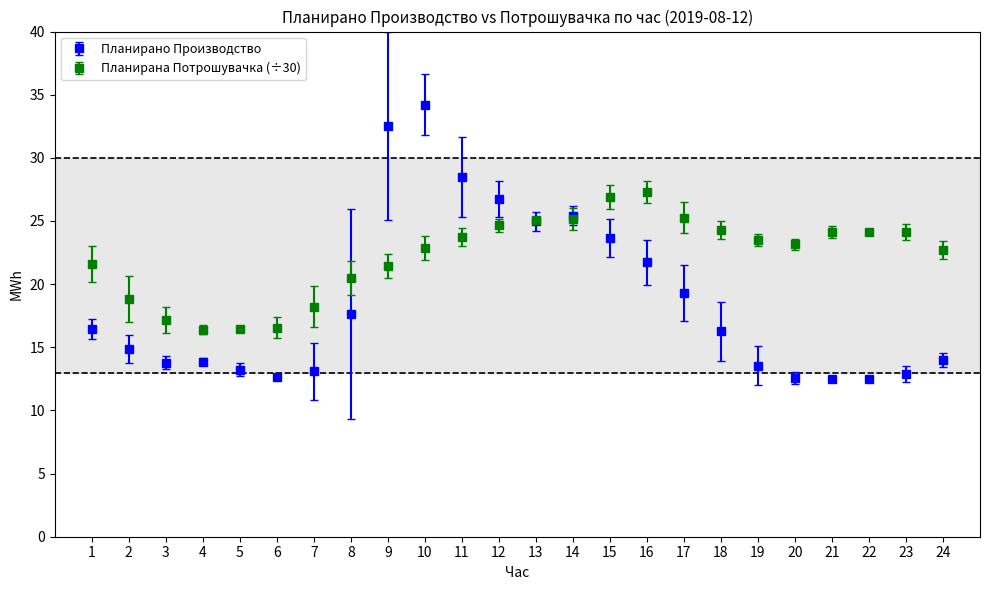

What is the difference between the highest and lowest values at 19?

10.0